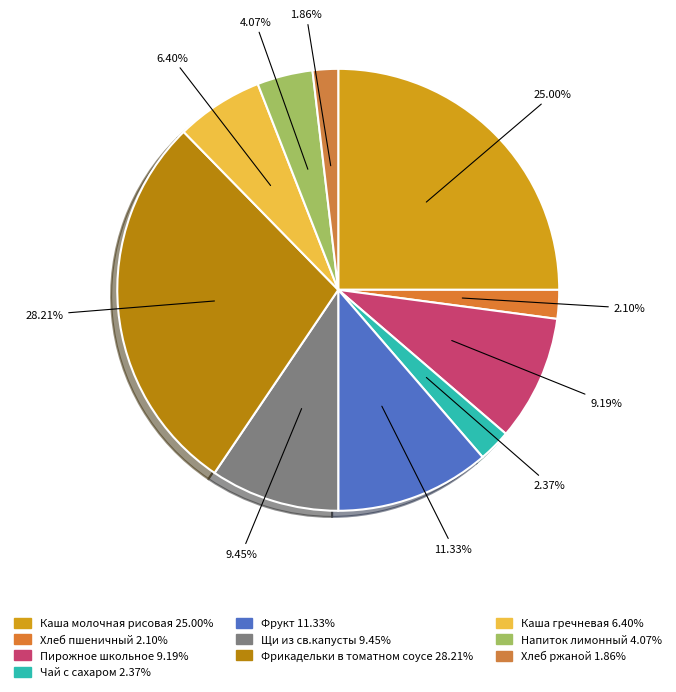

Is there a majority slice in this chart?

No